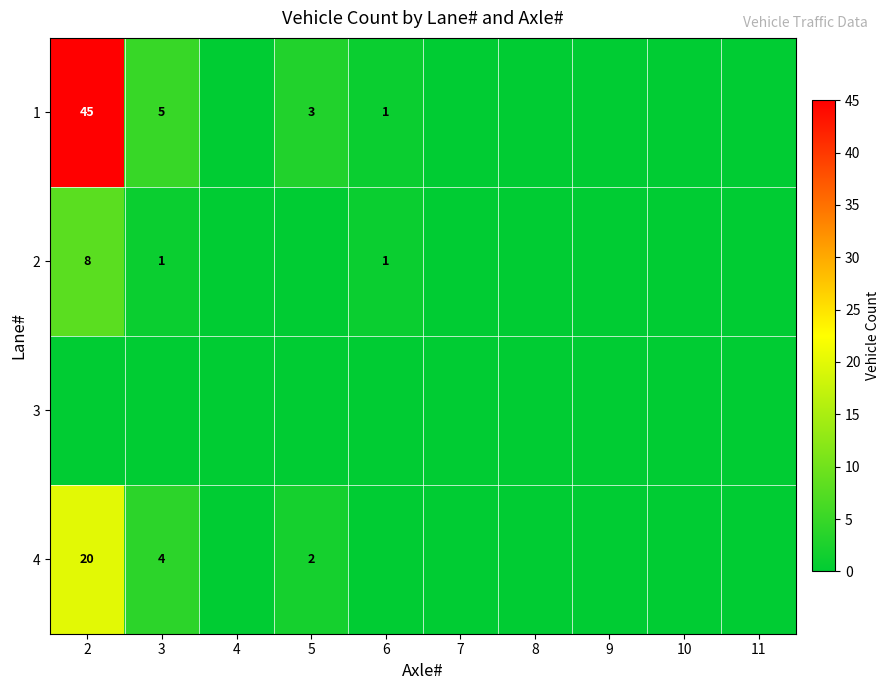

True or false: 1 has a value of 45 at 2.

True